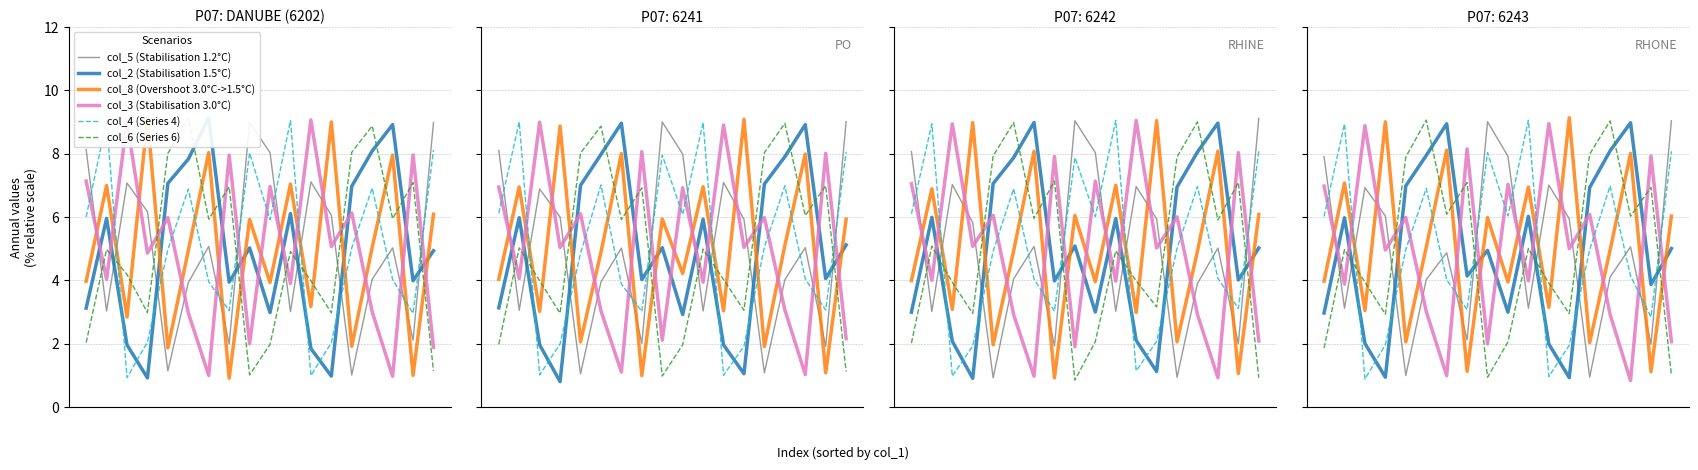

The col_3 (Stabilisation 3.0°C) series shows 8.0 at 16. True or false?

True